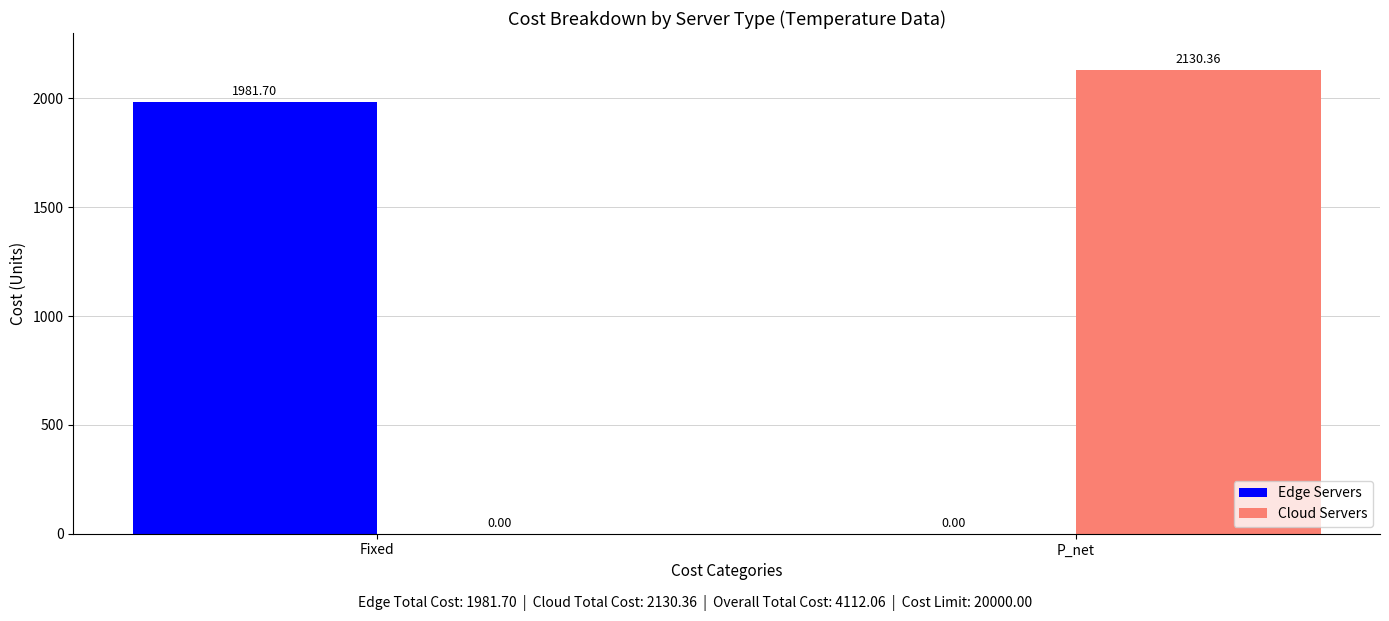

Which series changed the most between Fixed and P_net?

Cloud Servers